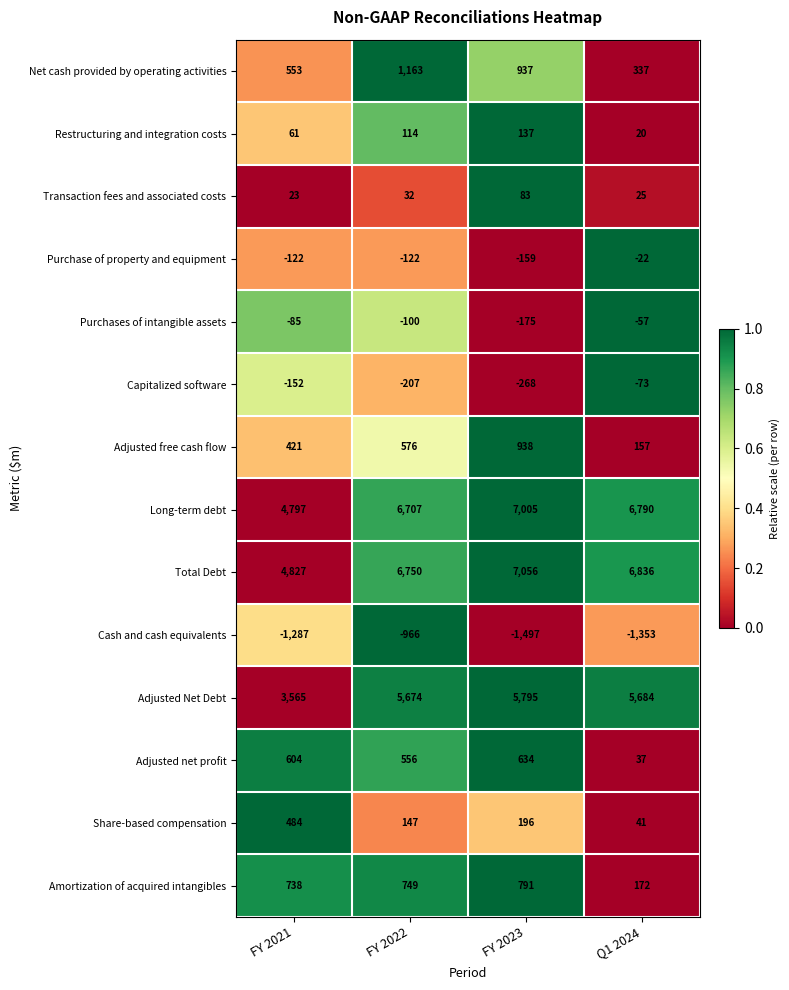

At which category does the chart reach its peak across all series?

FY 2023